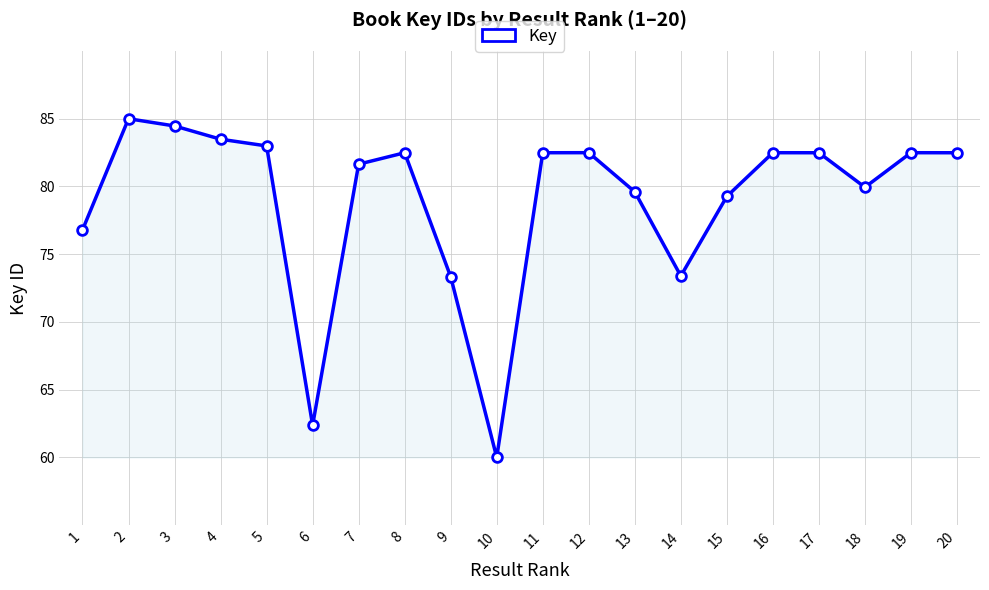

Which label corresponds to the largest value in the chart?

2